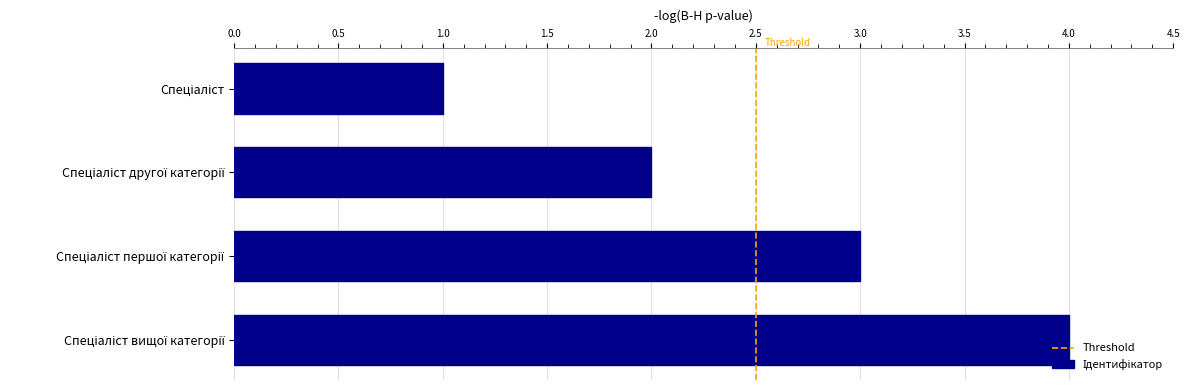

What is the greatest value displayed?

4